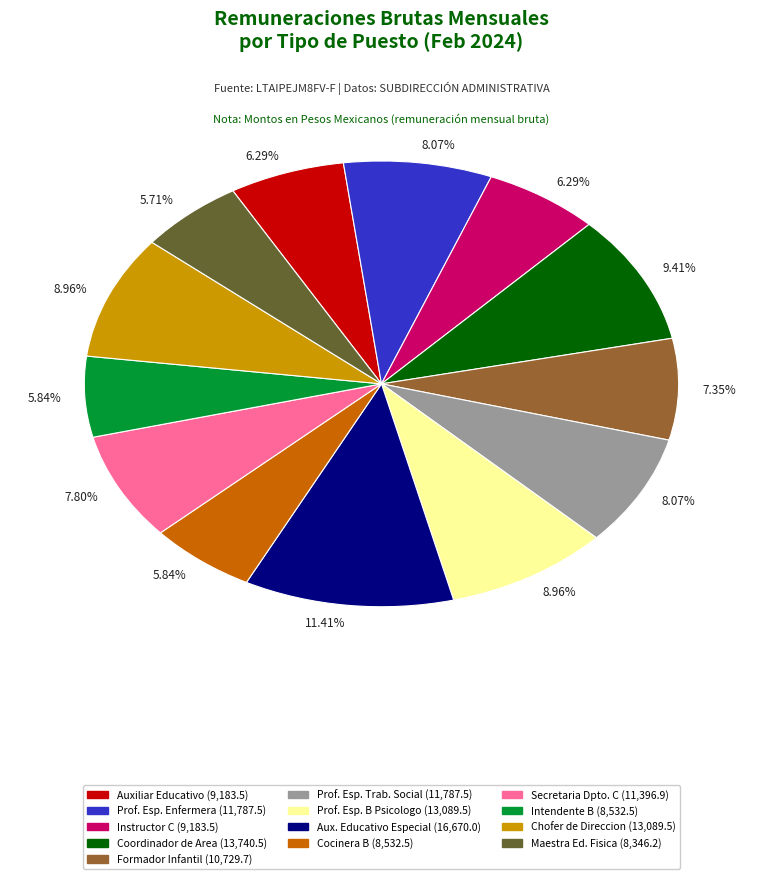

To the nearest percent, what is the difference between the largest and smallest slice percentages?

6%